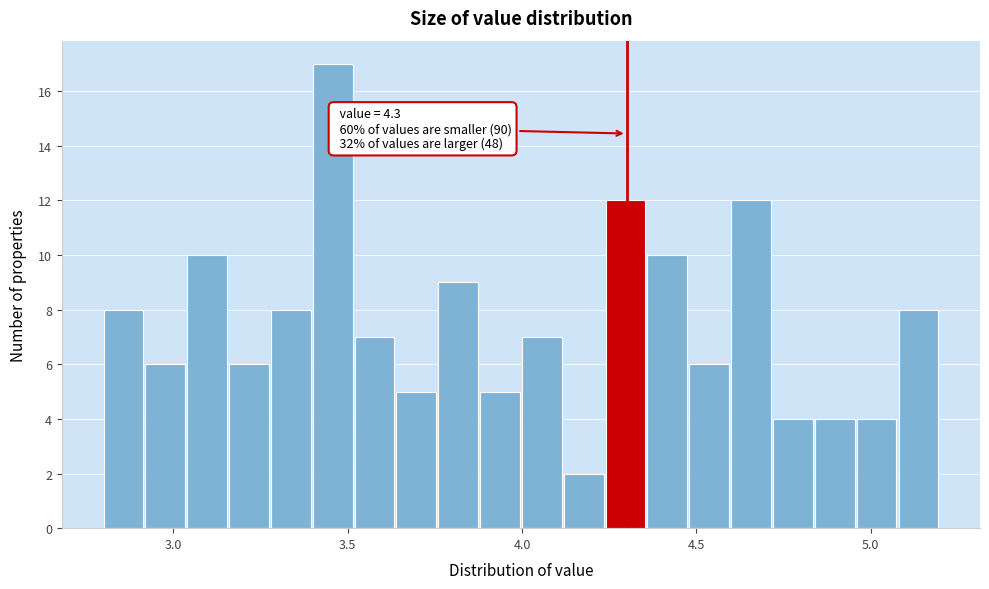

Around what value on the x-axis is the tallest bar? Give the approximate position of its centre, as read against the axis.

3.45